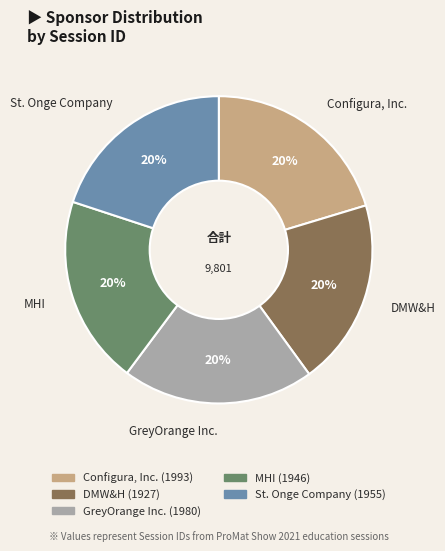

What percentage is the St. Onge Company slice, to the nearest percent?

20%